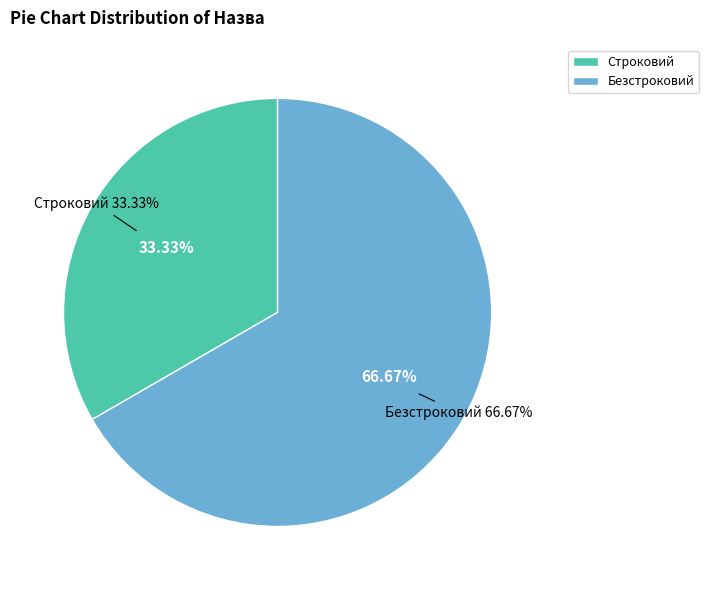

To the nearest percent, what is the combined percentage of Безстроковий and Строковий?

100%